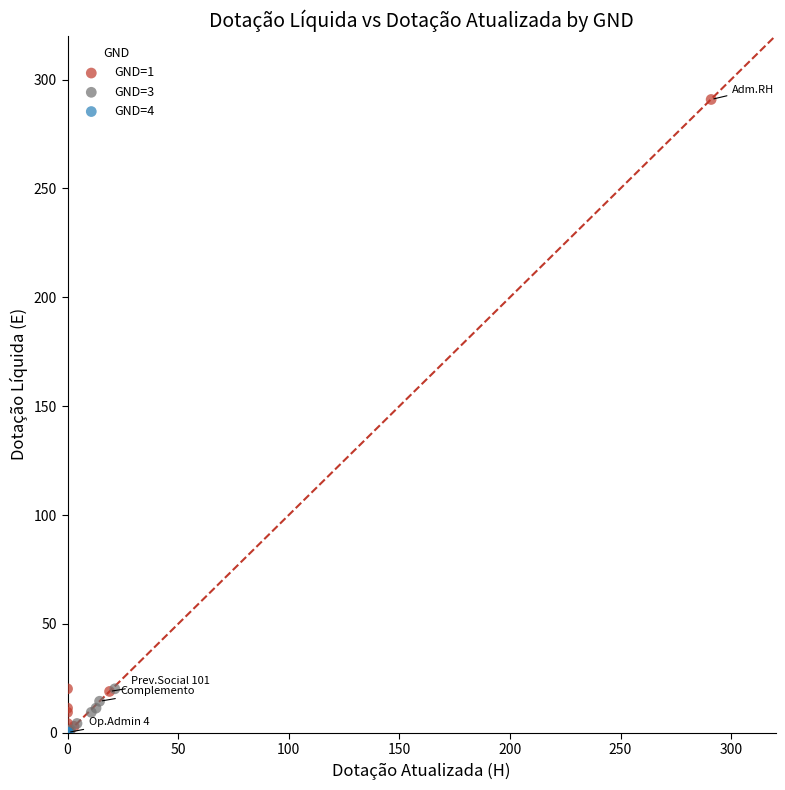

Which series has the widest spread of Y values?

GND=1